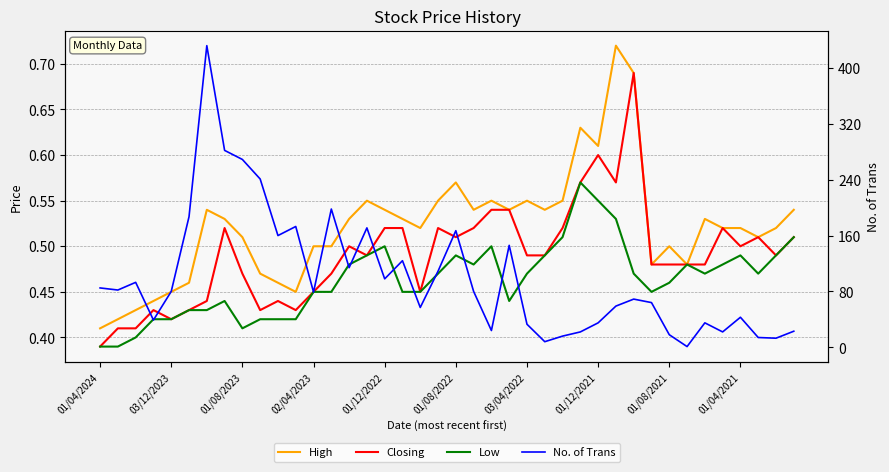

True or false: High has a value of 0.5 at 33.

True